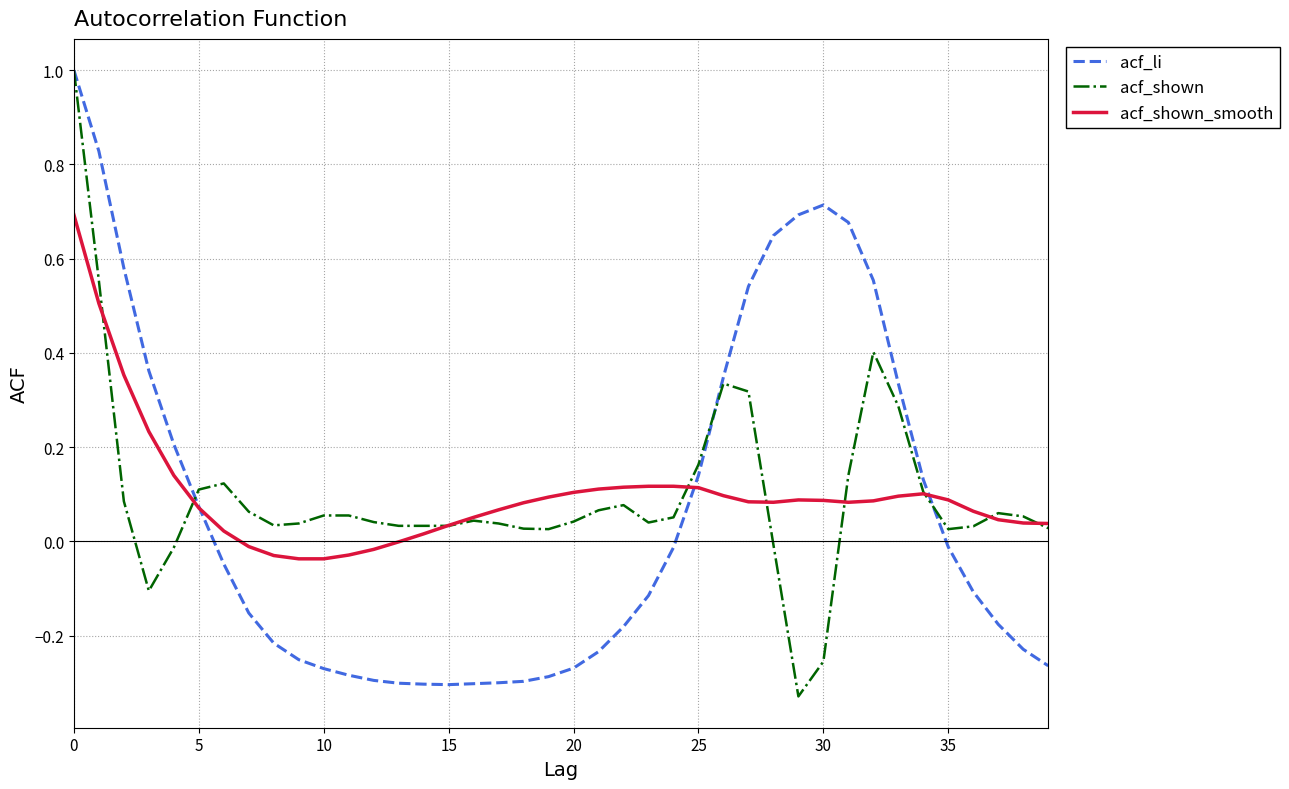

What are all the series names shown in the legend?

acf_li, acf_shown, acf_shown_smooth